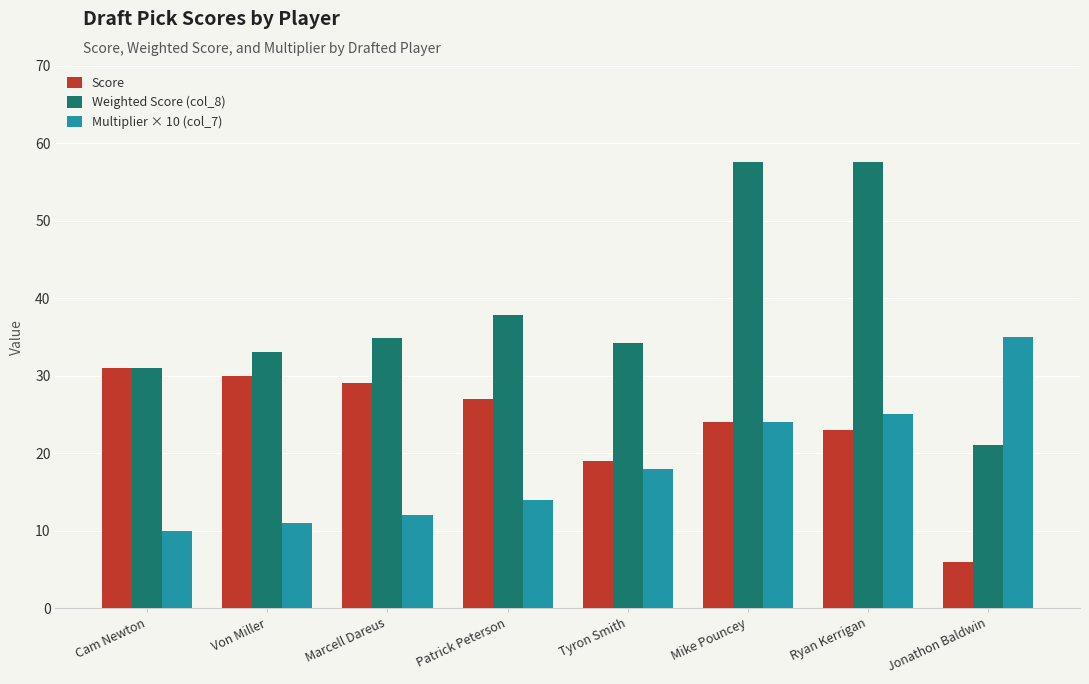

At which label is Multiplier × 10 (col_7) closest to 22?

Mike Pouncey